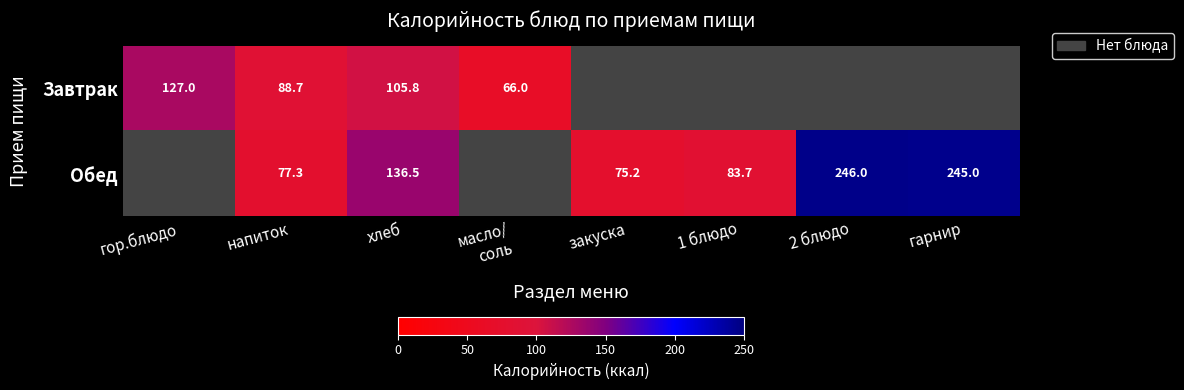

At напиток, list the series in order from largest to smallest.

Завтрак, Обед